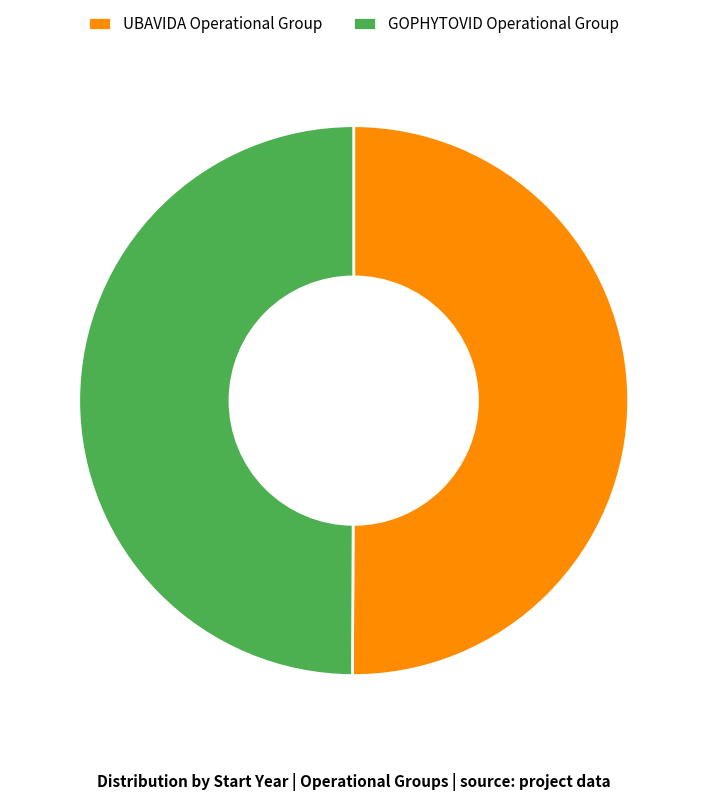

The GOPHYTOVID Operational Group slice represents 50% of the pie. True or false?

True